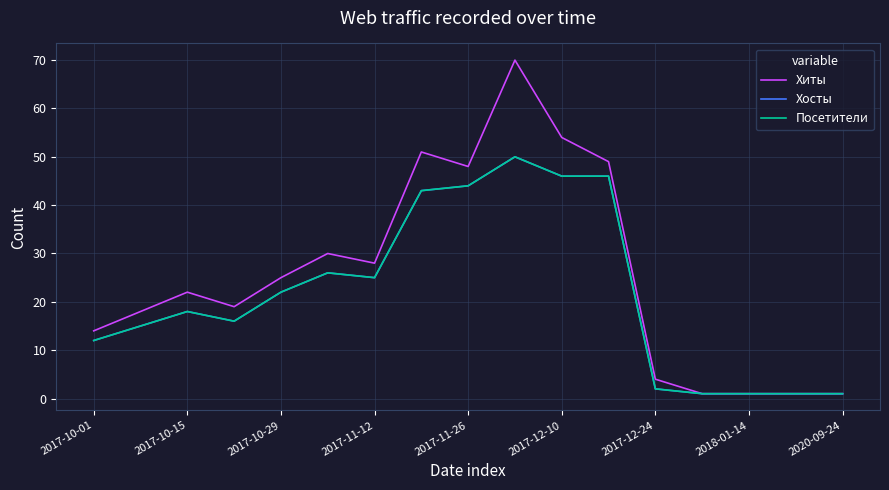

List the series in order of their peak value, lowest first.

Хосты, Посетители, Хиты